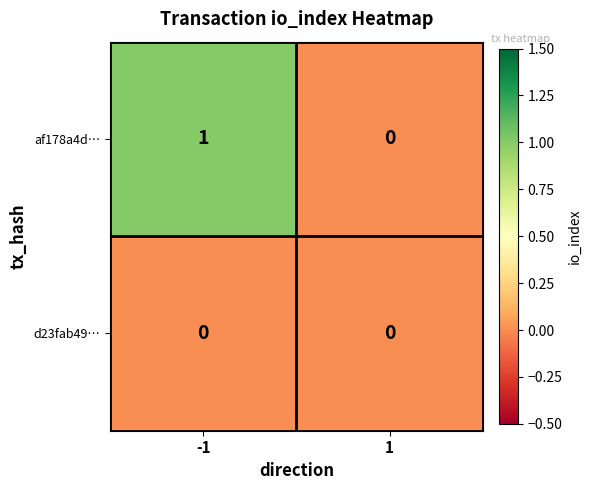

List the series in order of their overall mean, lowest first.

d23fab49…, af178a4d…